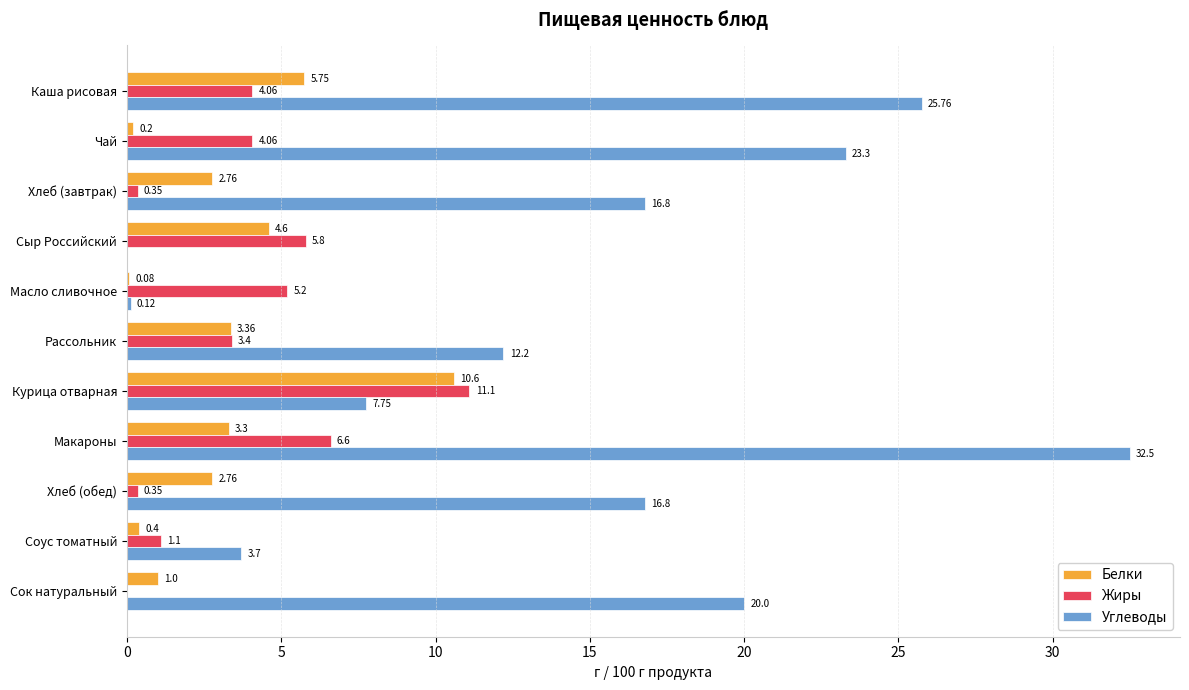

Between Хлеб (завтрак) and Курица отварная, which series saw the biggest shift?

Жиры